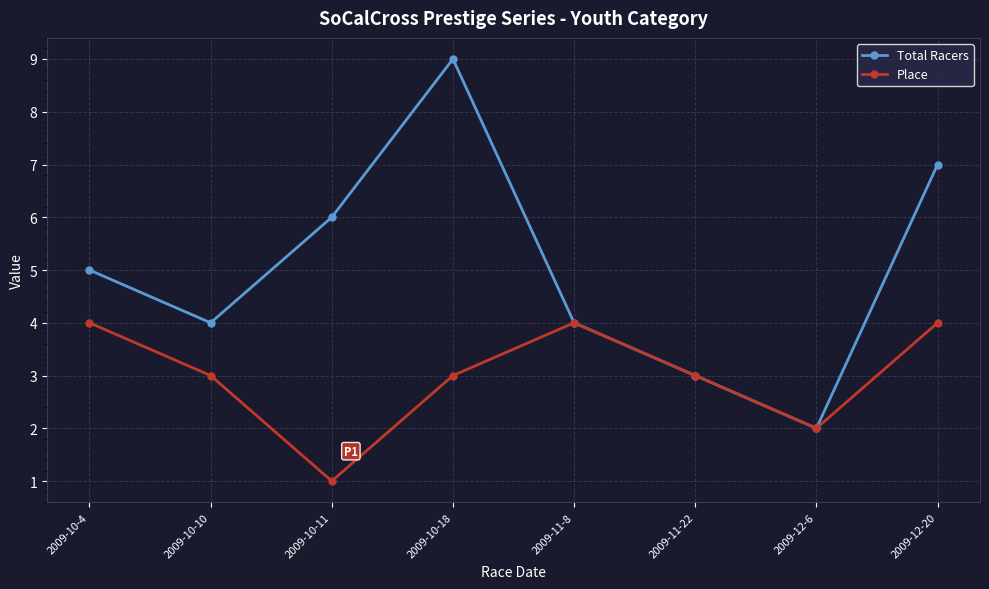

Rank the series by their maximum value, from lowest to highest.

Place, Total Racers